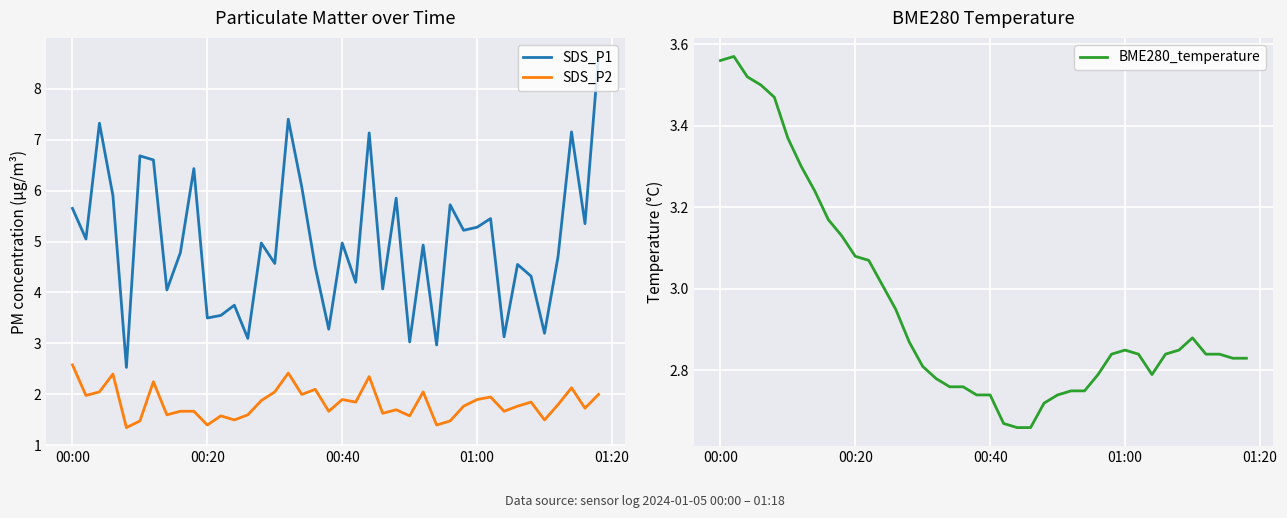

What is the value of the SDS_P2 point at the 8th from the left?

1.6